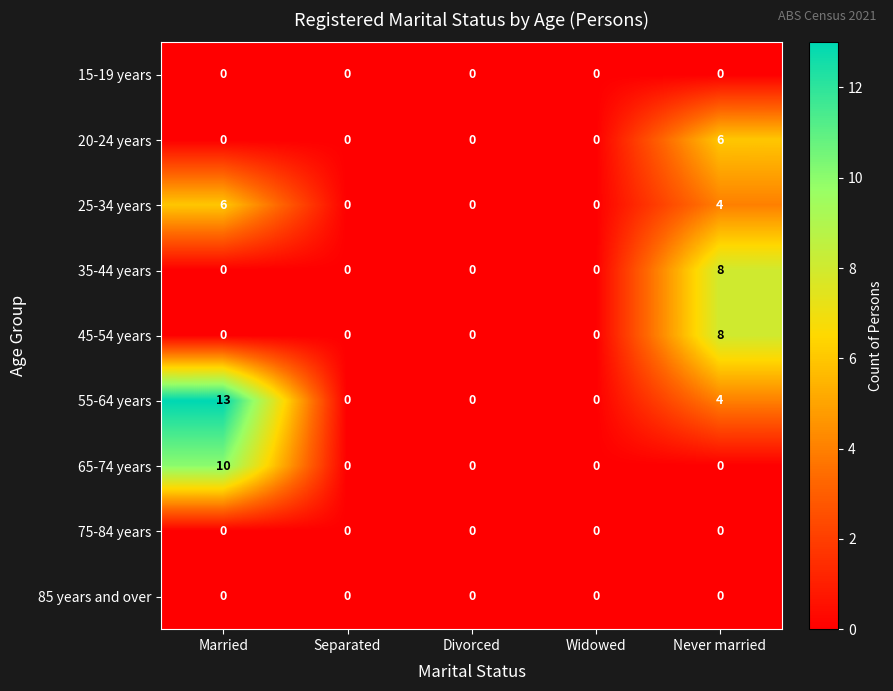

What is the difference between the maximum and second lowest values in the 45-54 years series?

8